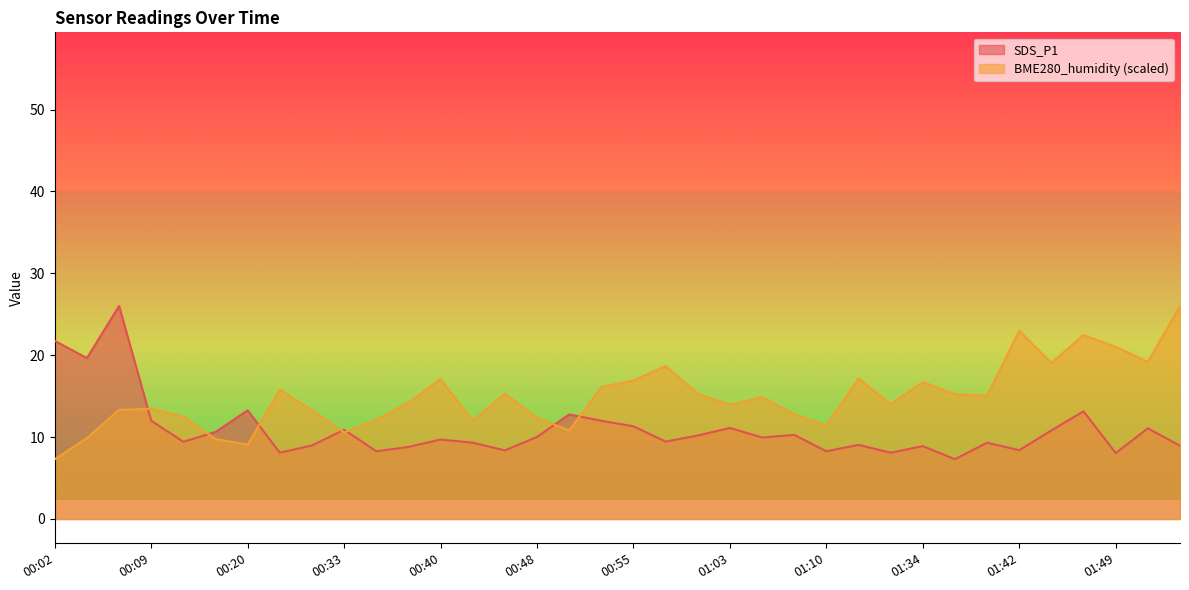

Where do BME280_humidity and SDS_P1 first cross each other?

00:07 and 00:09